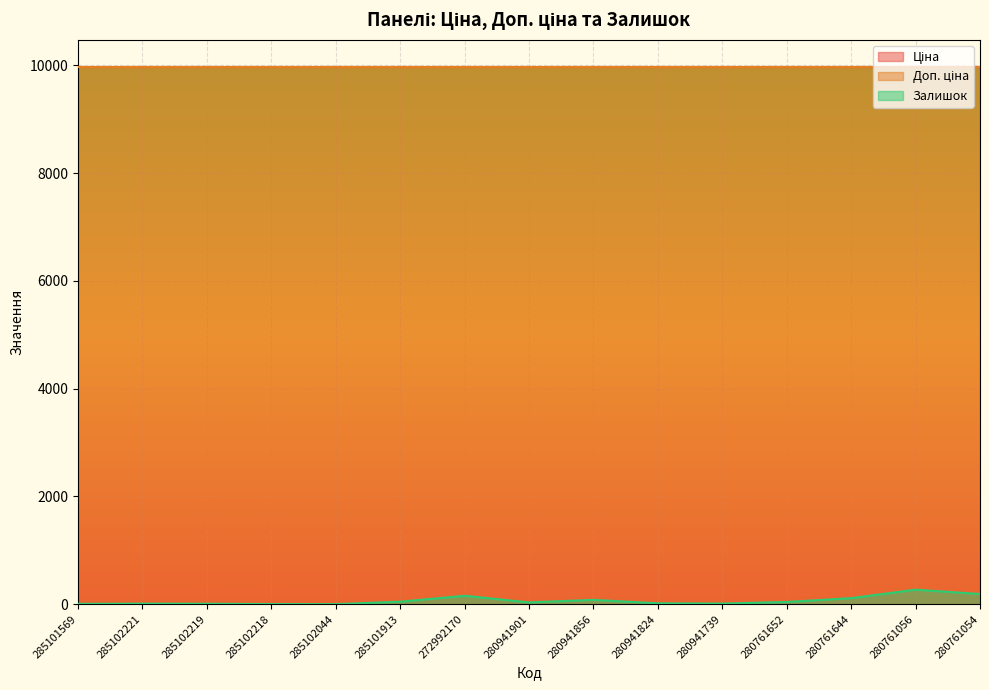

Rank the series at 285102219 from lowest to highest value.

Залишок, Ціна, Доп. ціна